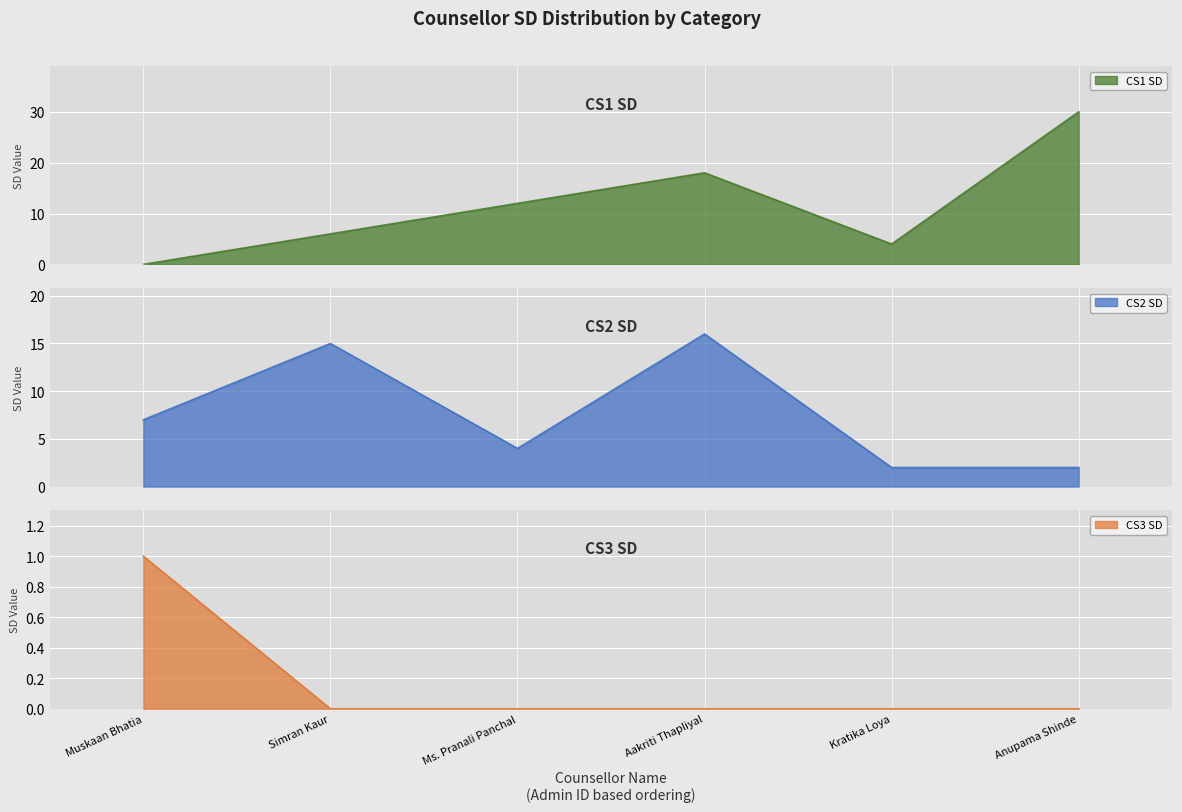

True or false: CS3 SD has more than 1 points higher than both neighbors.

False